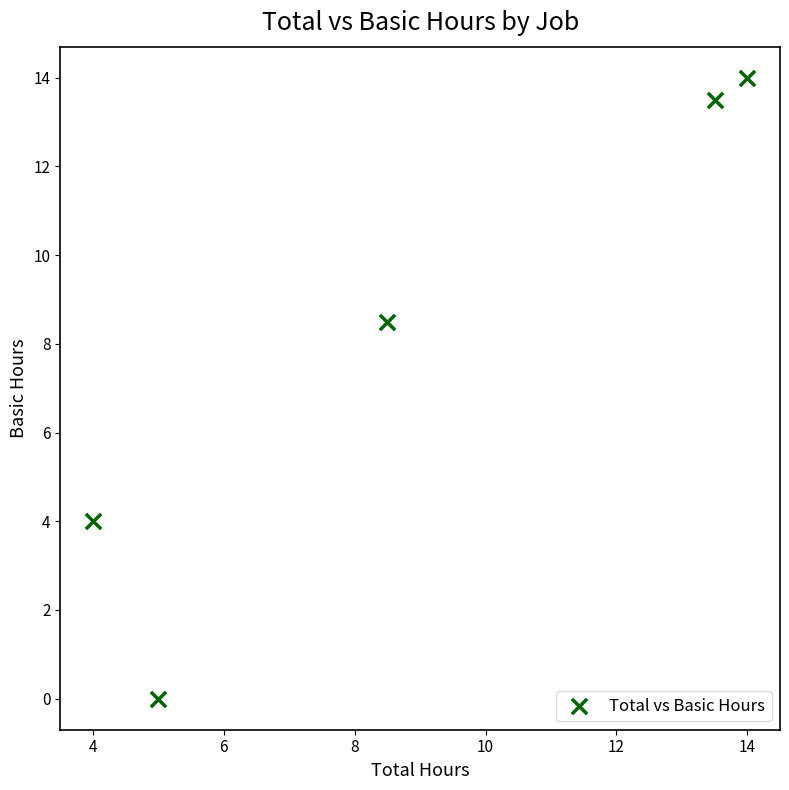

What is the average X value?

9.0